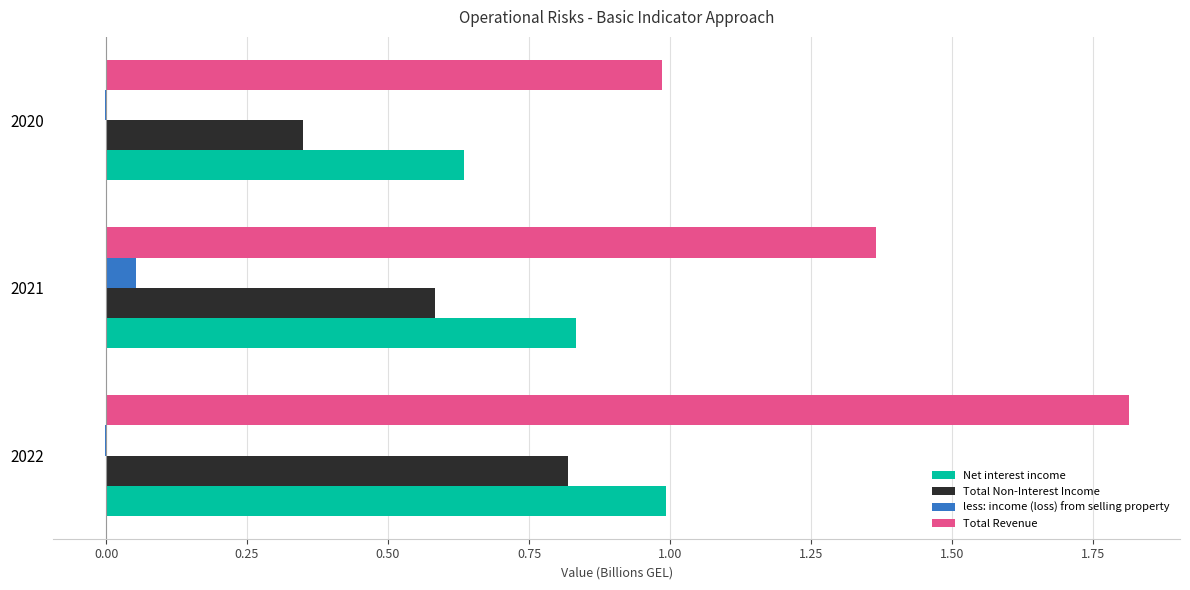

Which category has the highest value in the Net interest income series?

2022